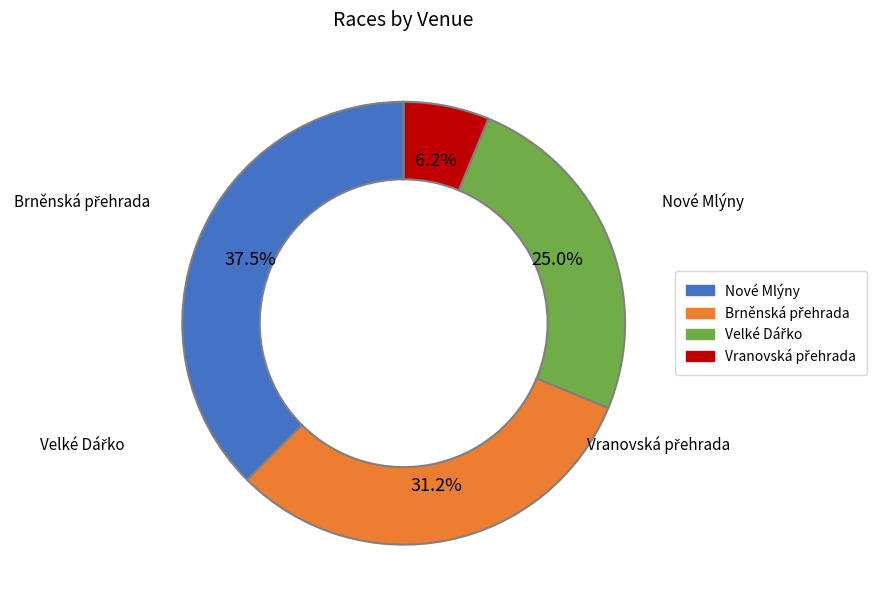

Does any single category account for the majority?

No